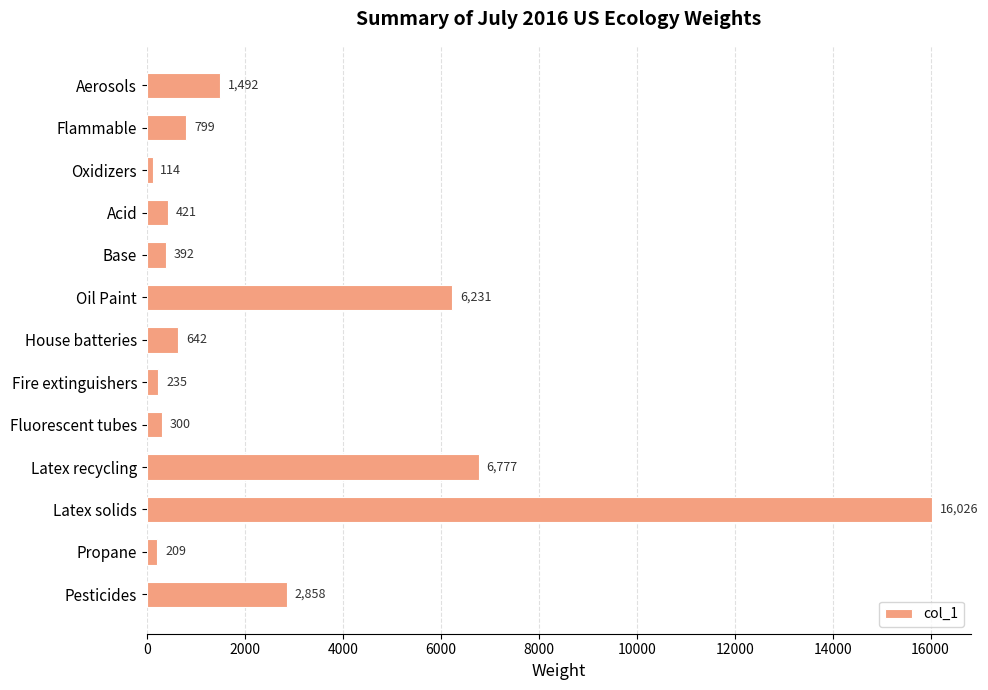

Reading top to bottom, what are all the values shown in this chart?

1492	799	114	421	392	6231	642	235	300	6777	16026	209	2858